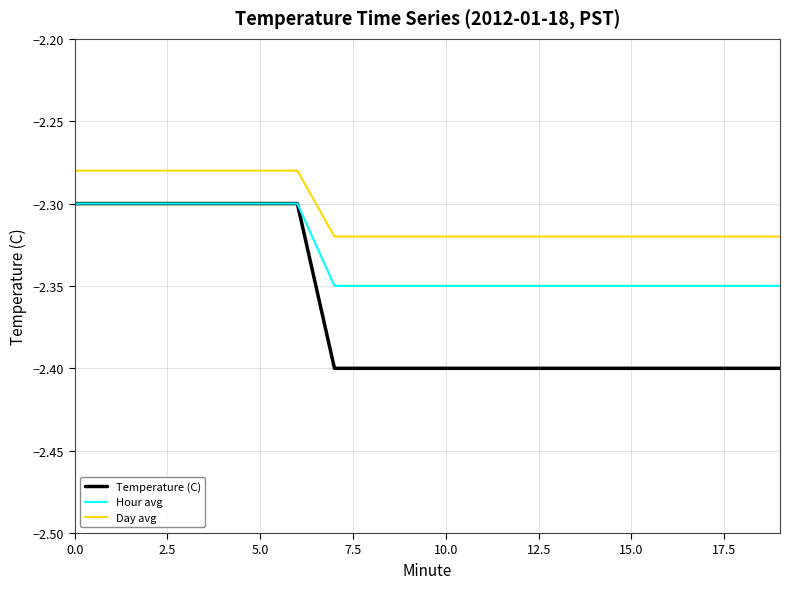

Which series has the largest range (max minus min)?

Temperature (C)